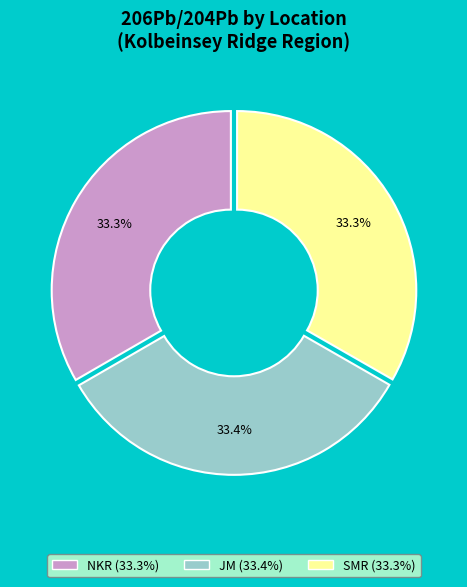

Does SMR represent more than half of the total?

No